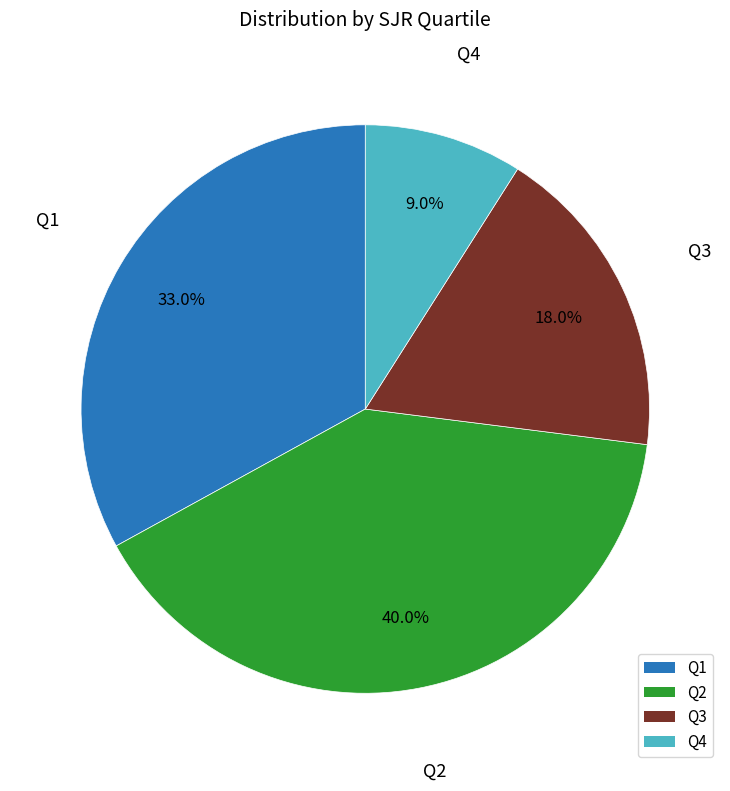

Combined, do Q1 and Q4 account for over 50%?

No